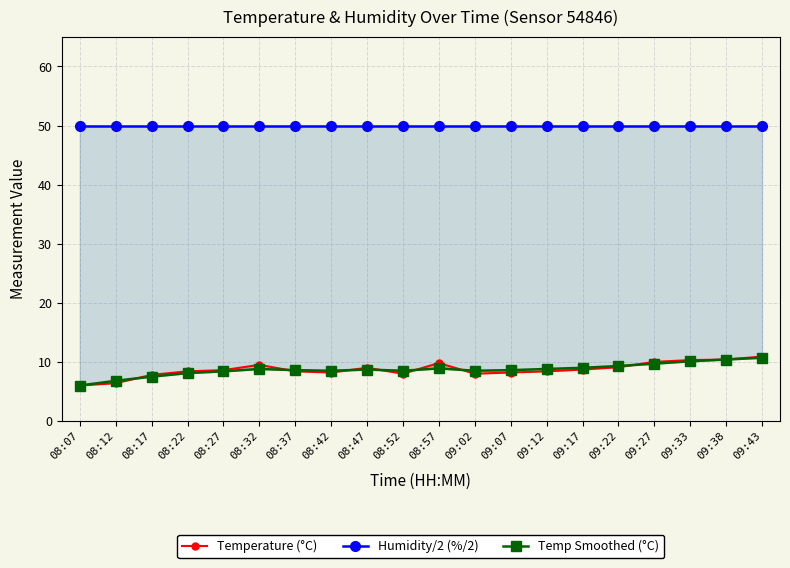

What is the maximum value for Temperature (°C)?

10.9